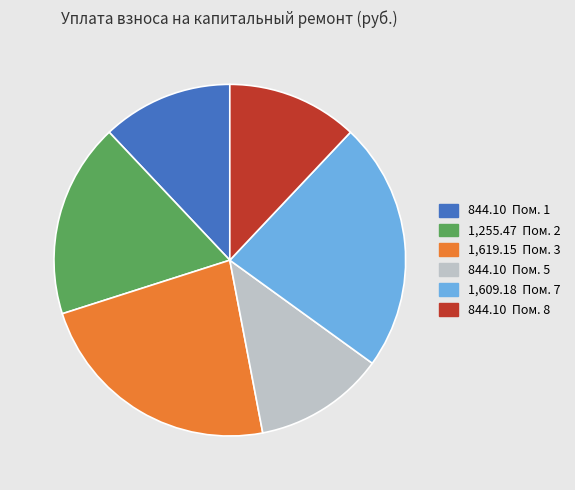

Is there a majority slice in this chart?

No